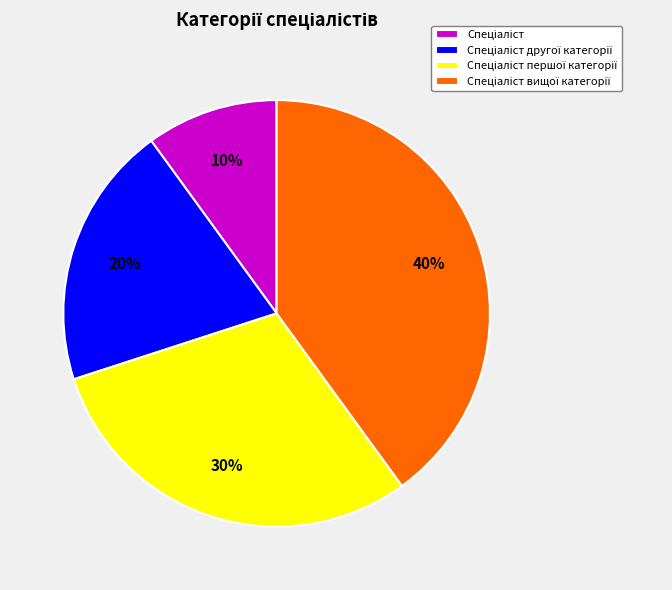

Does any single category account for the majority?

No